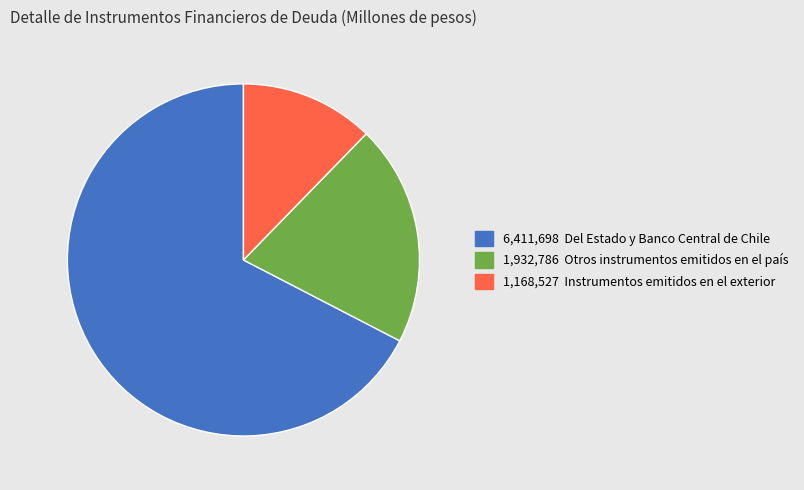

Is there any slice that represents more than half of the pie?

Yes